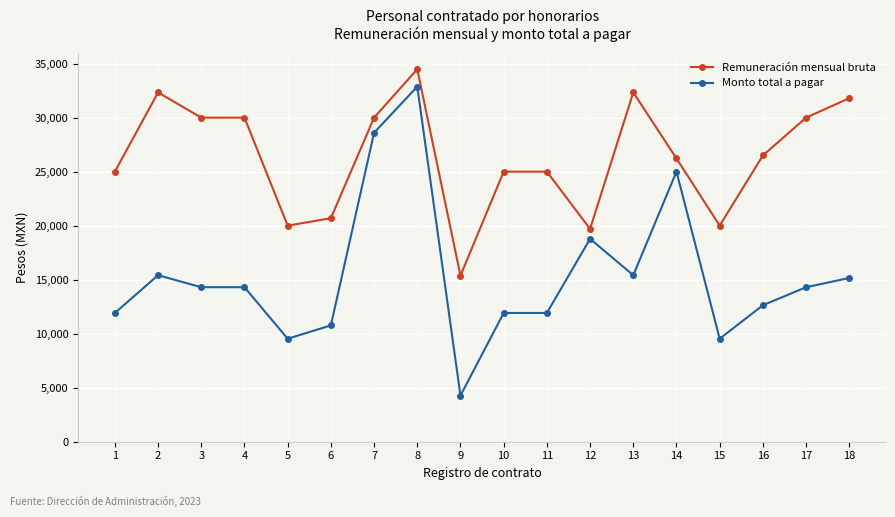

True or false: Remuneración mensual bruta has more than 2 interior local peaks.

True